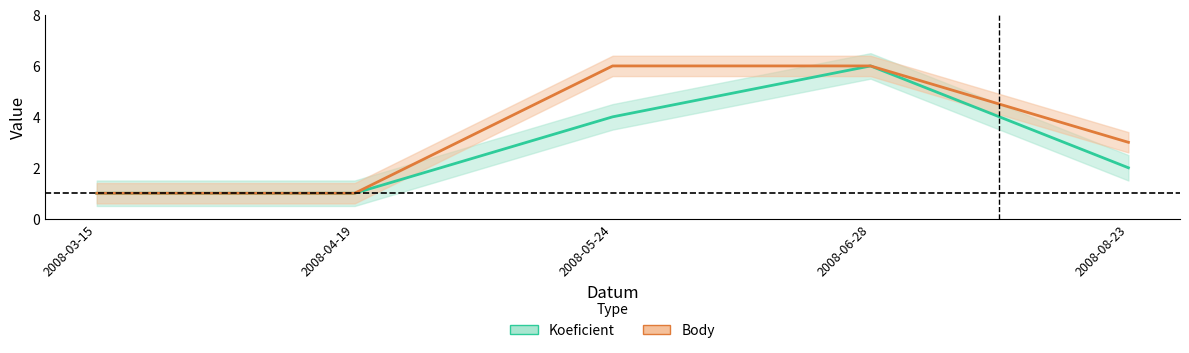

Between 2008-03-15 and 2008-08-23, which series saw the biggest shift?

Body